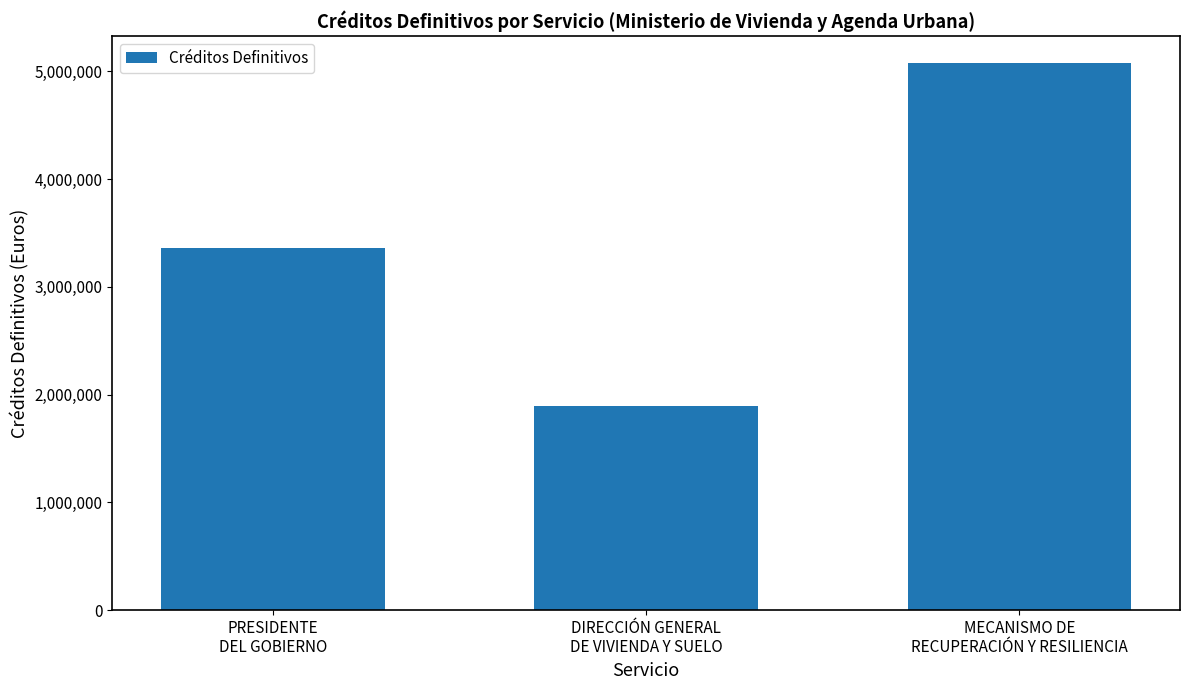

How many values are below 3359000?

1